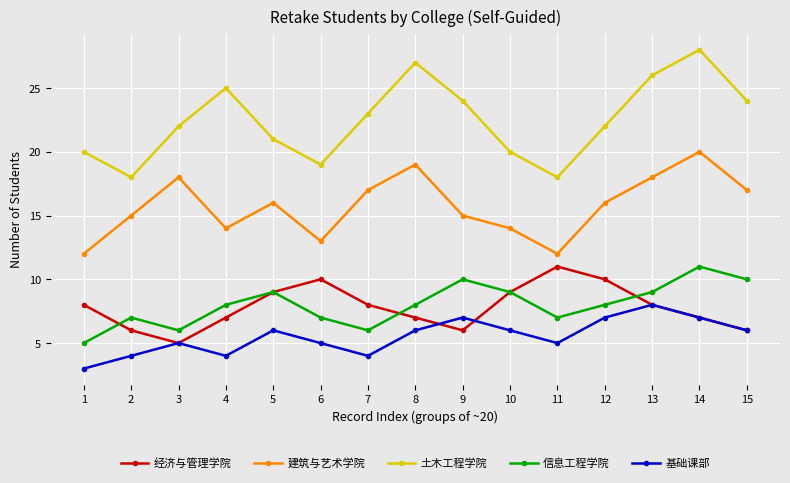

What is the spread (max minus min) of values at 11?

13